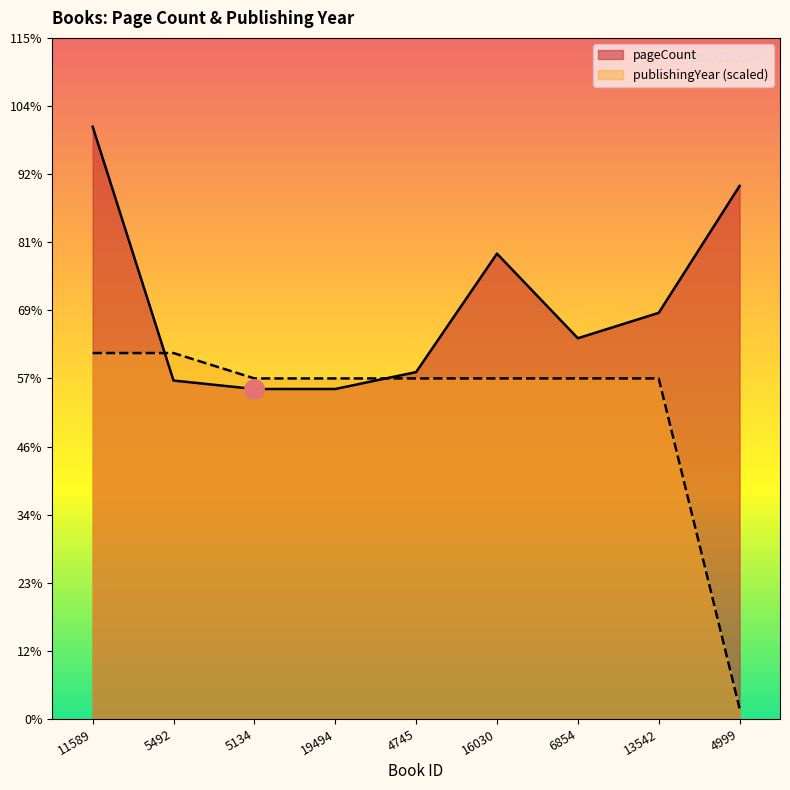

How many lines are shown in the chart?

2